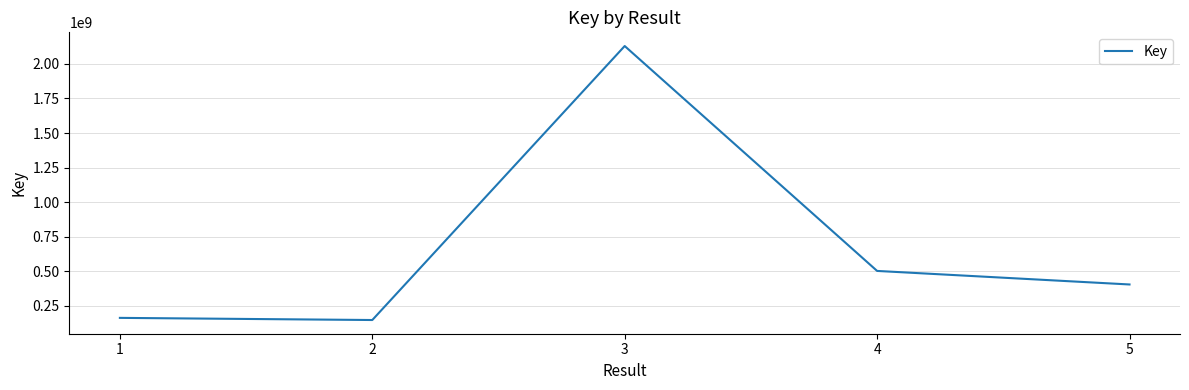

True or false: the data has more than 1 interior local peaks.

False